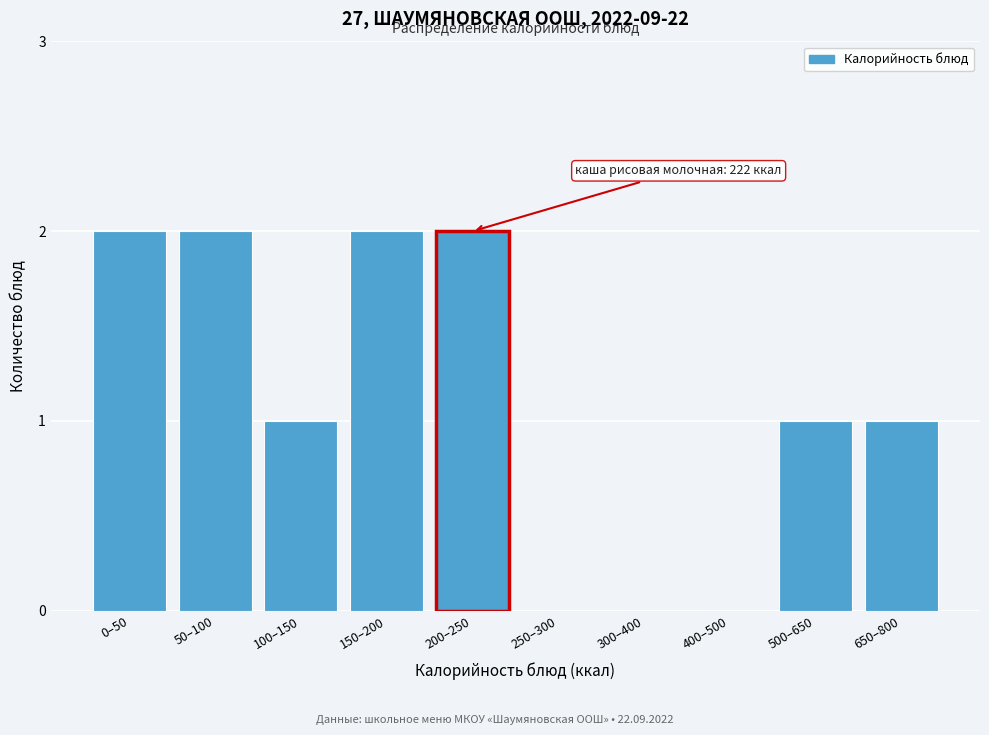

Reading left to right, what are all the values shown in this chart?

0–50=2	50–100=2	100–150=1	150–200=2	200–250=2	250–300=0	300–400=0	400–500=0	500–650=1	650–800=1